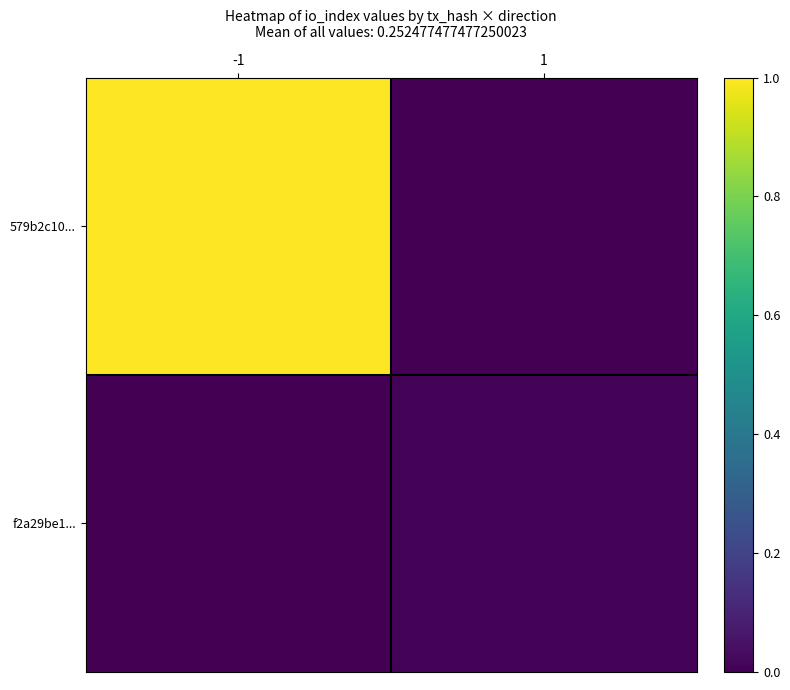

Which category has the lowest value across all series?

1